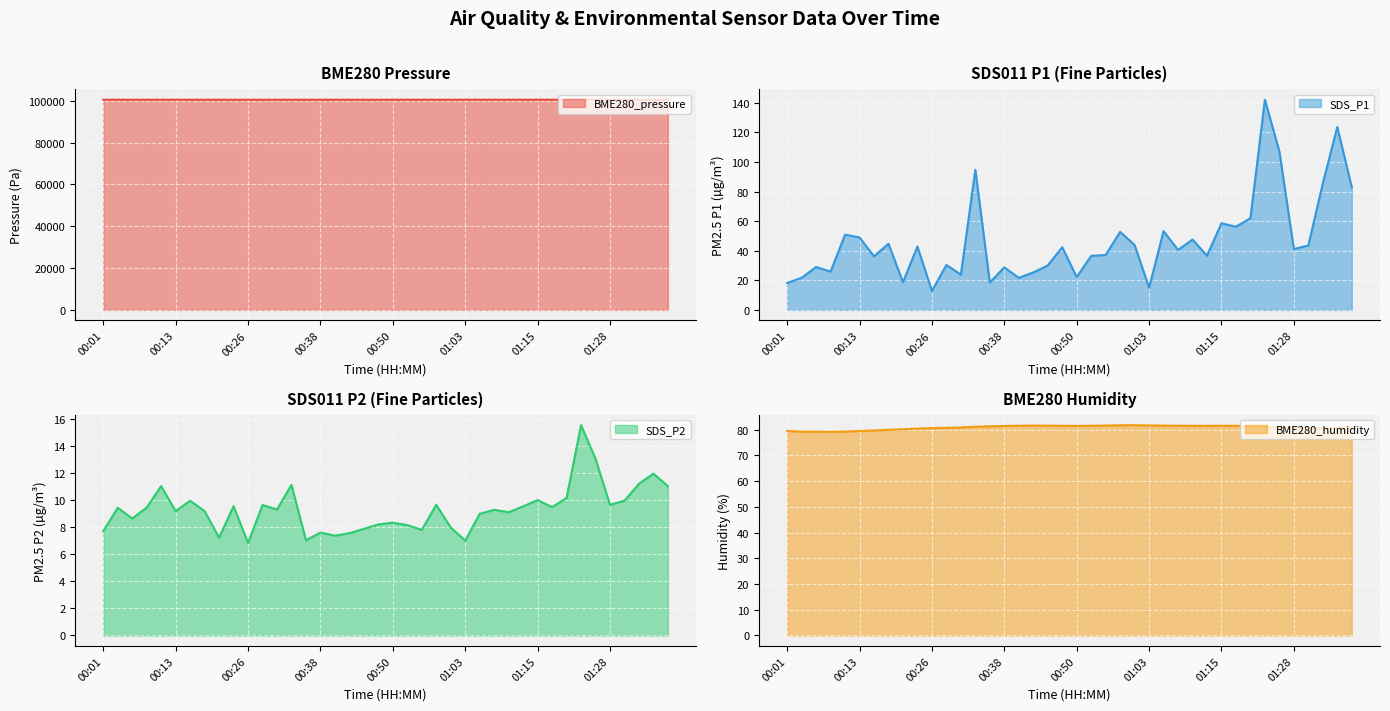

At which category is the sum across all series the highest?

01:23